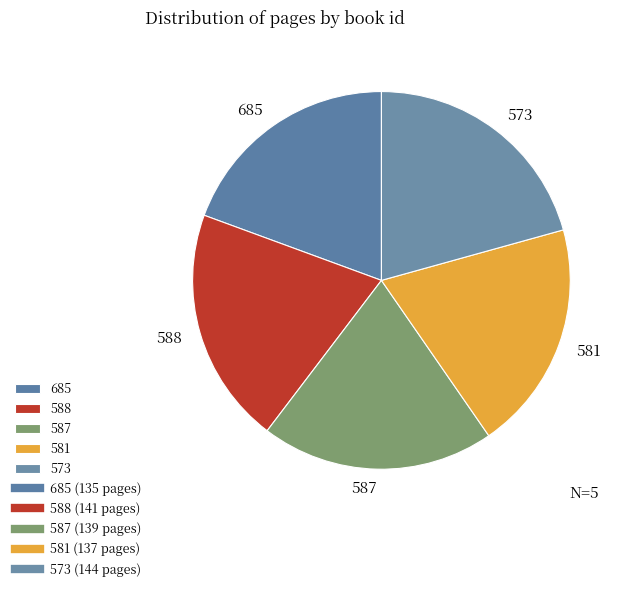

Does any single category account for the majority?

No